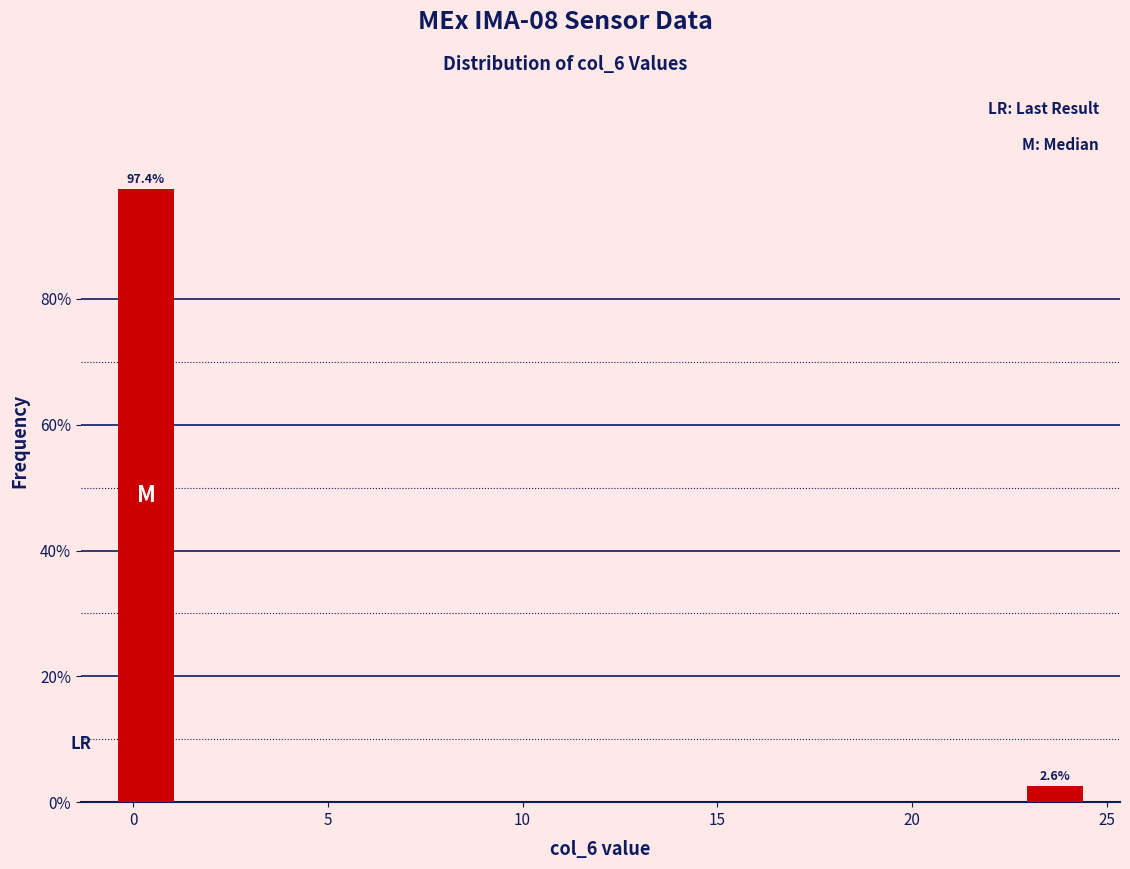

Around what value on the x-axis is the tallest bar? Give the approximate position of its centre, as read against the axis.

0.5